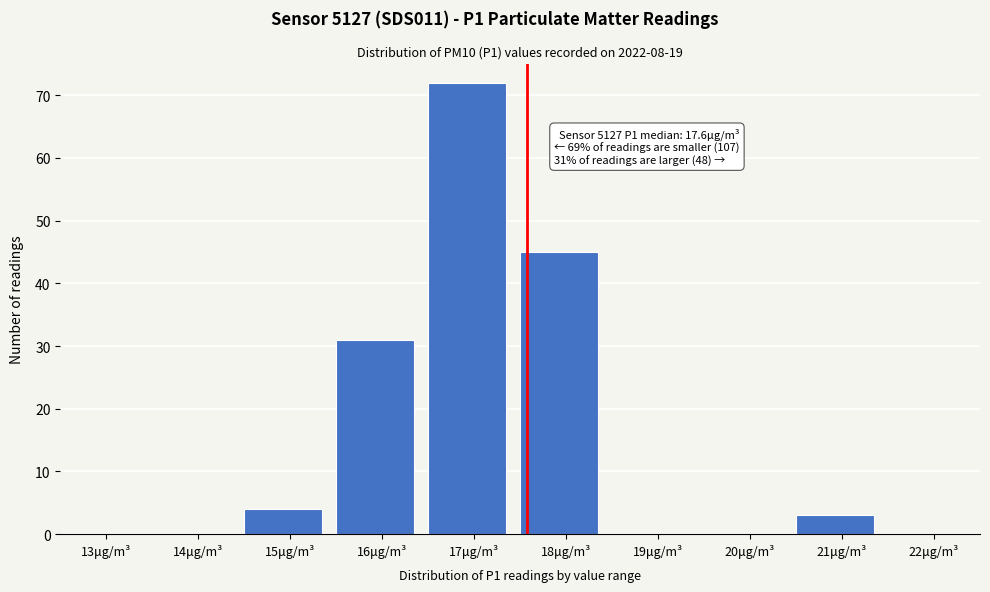

Reading left to right, list all the values displayed in this chart.

13μg/m³=0	14μg/m³=0	15μg/m³=4	16μg/m³=31	17μg/m³=72	18μg/m³=45	19μg/m³=0	20μg/m³=0	21μg/m³=3	22μg/m³=0